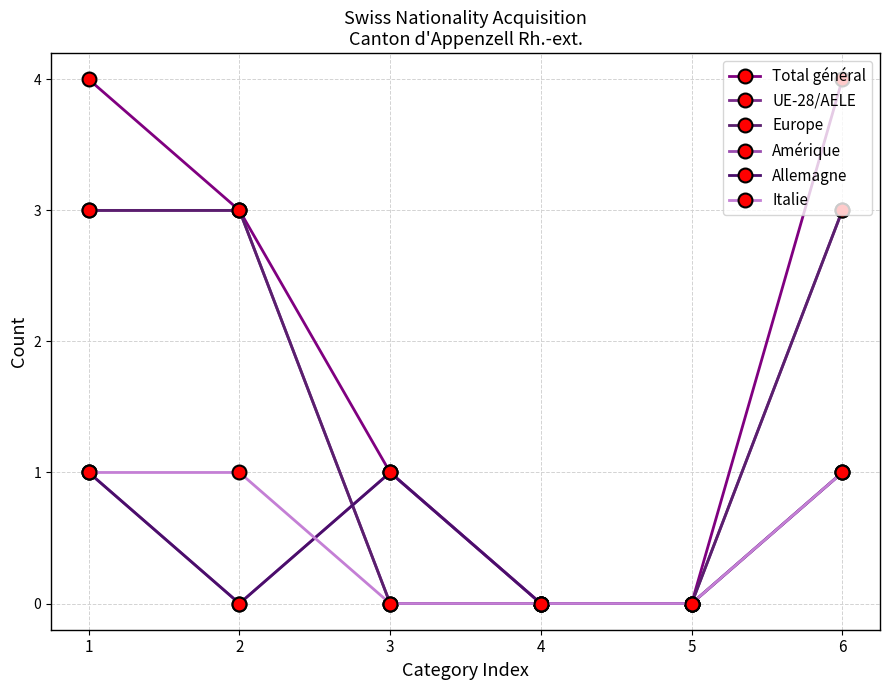

Does the chart have visible grid lines?

Yes